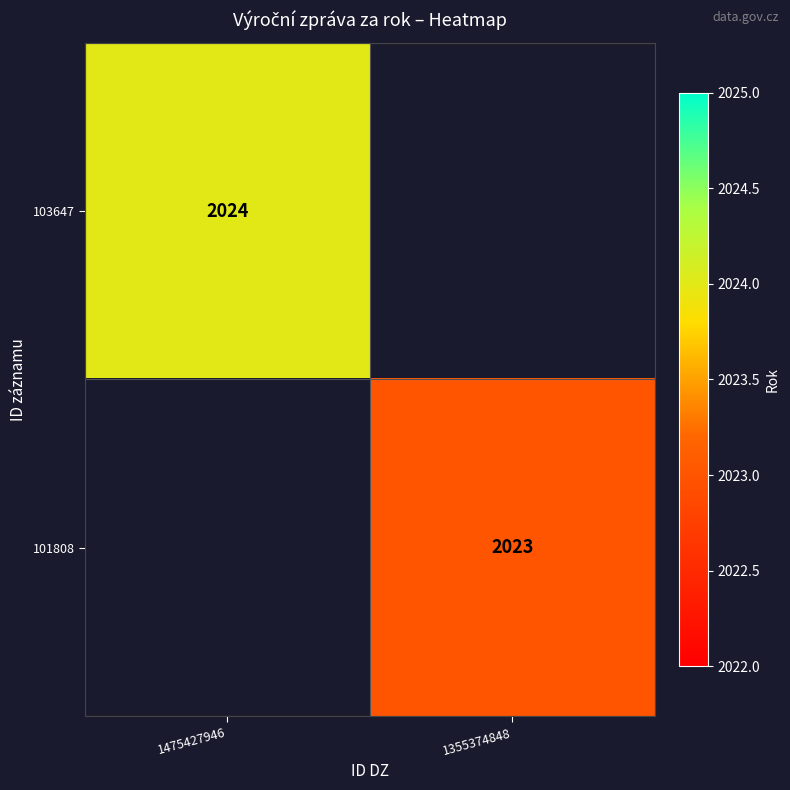

The value of 101808 at 1355374848 is 2023. True or false?

True